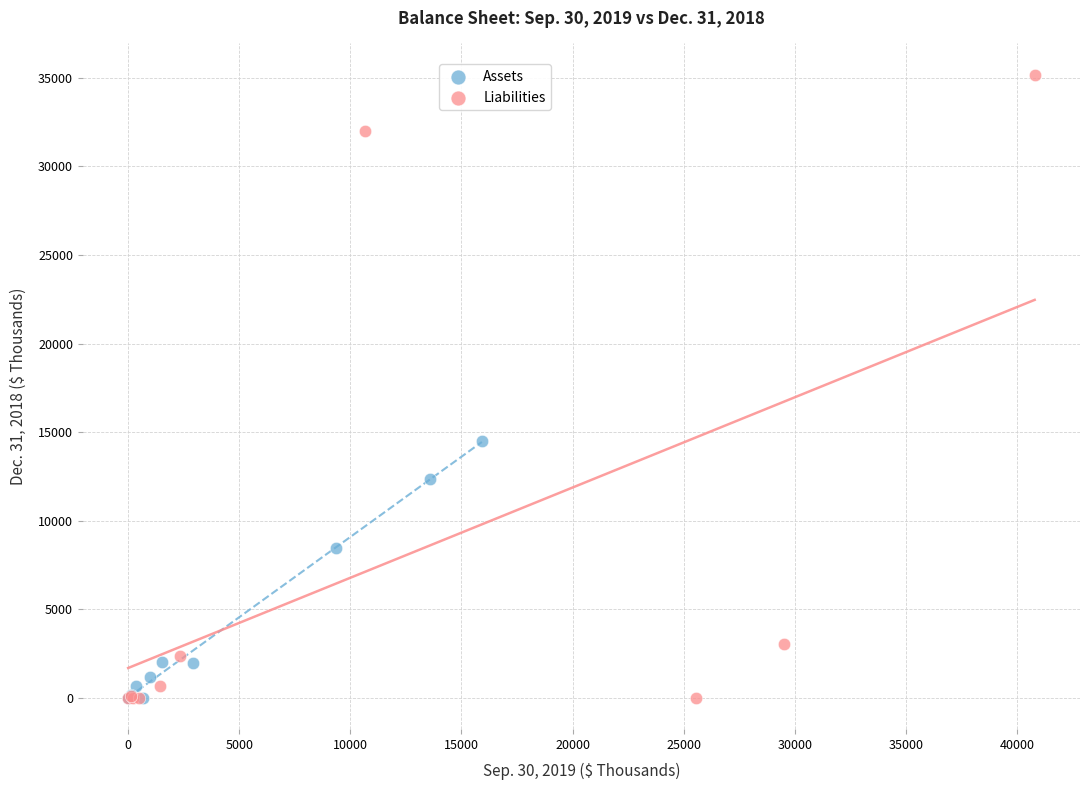

What are all the series names shown in the legend?

Assets, Liabilities